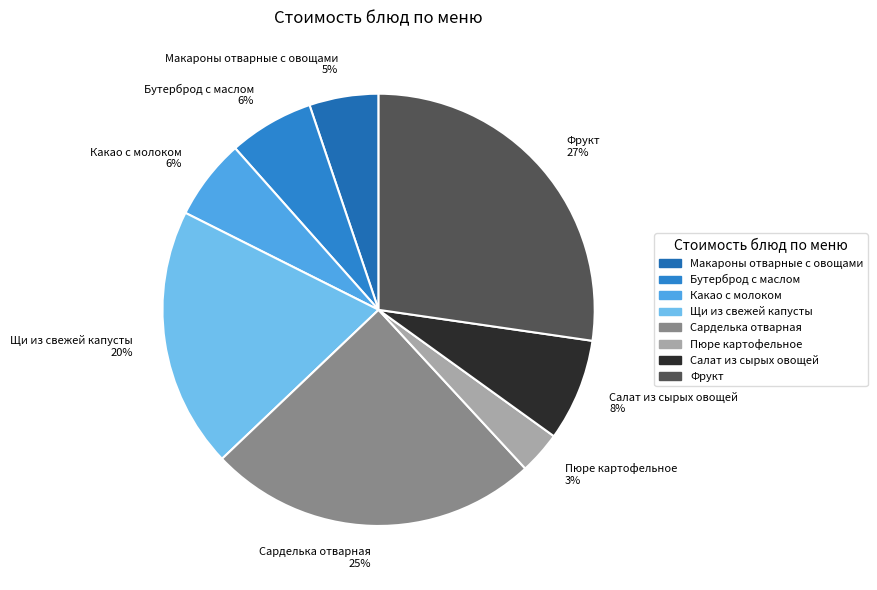

Does any single category account for the majority?

No